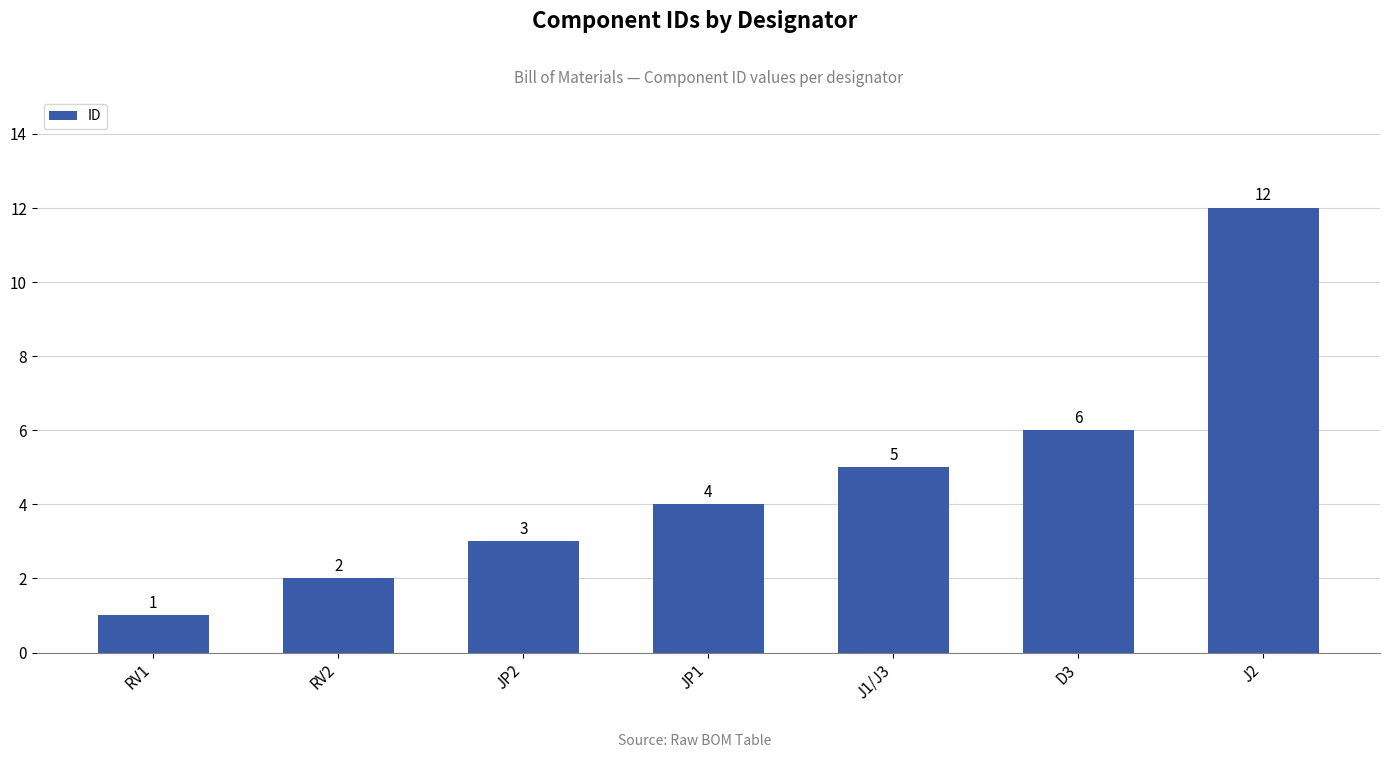

What is the value of the 4th bar from the left?

4